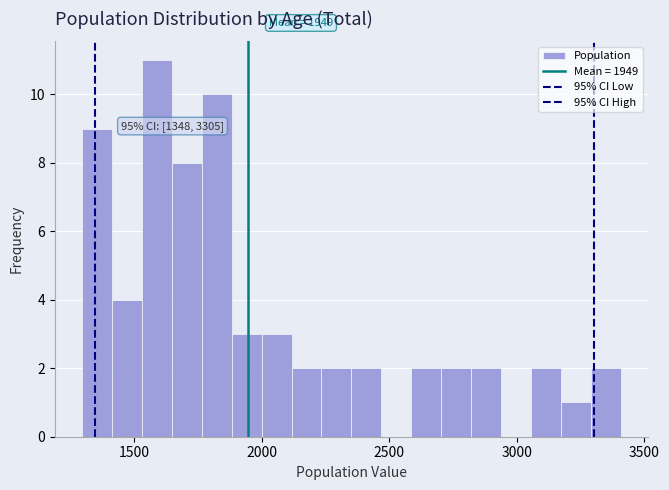

Around what value on the x-axis is the tallest bar? Give the approximate position of its centre, as read against the axis.

1600